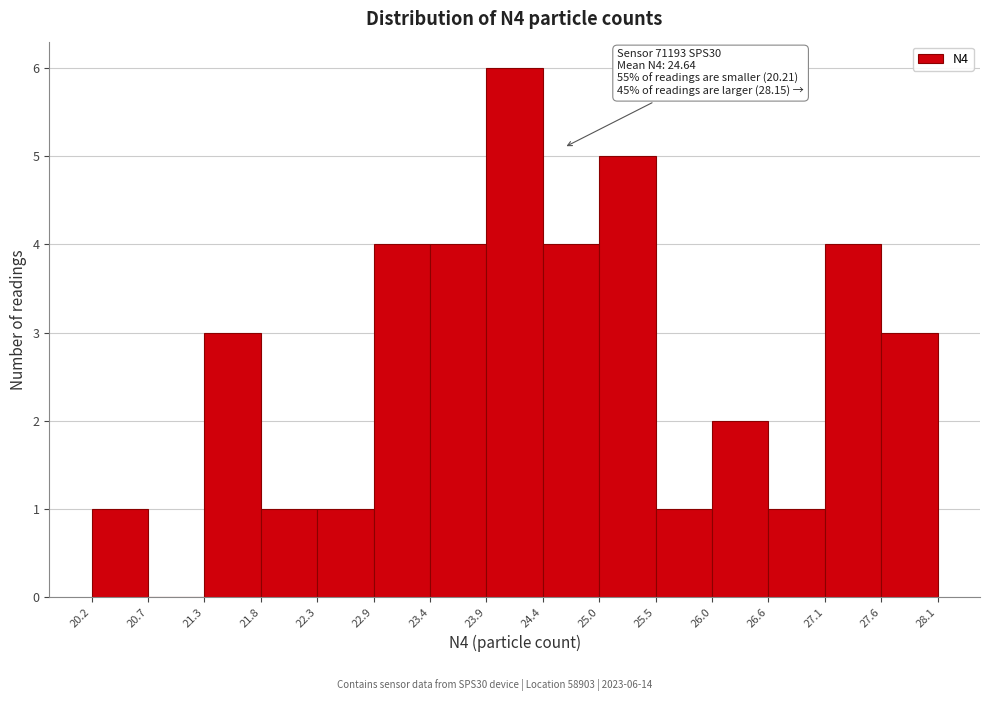

Which range on the x-axis has the tallest bar?

23.9 to 24.4